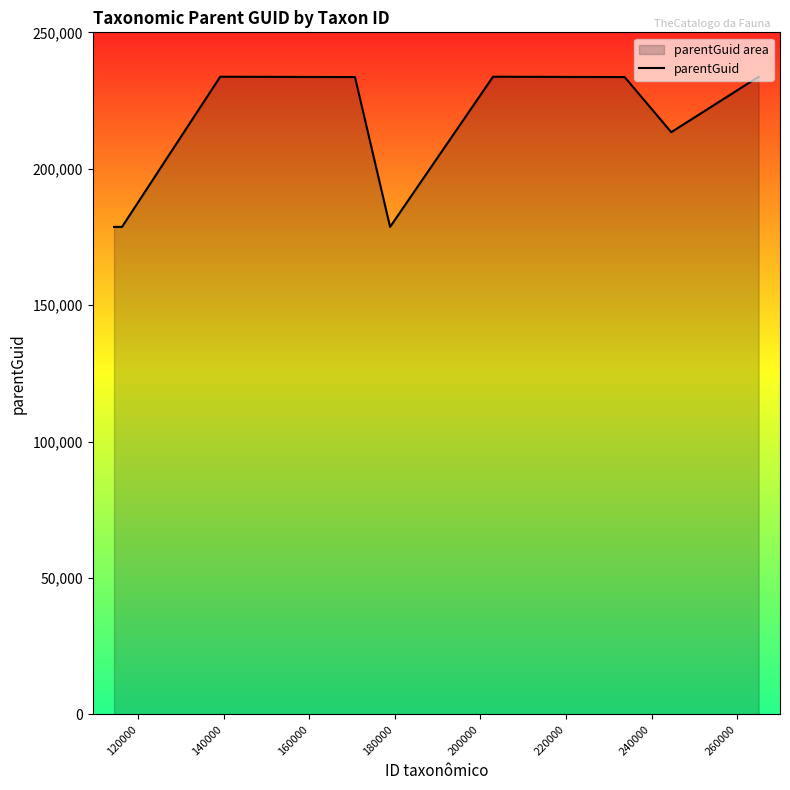

What is the greatest value displayed?

233727